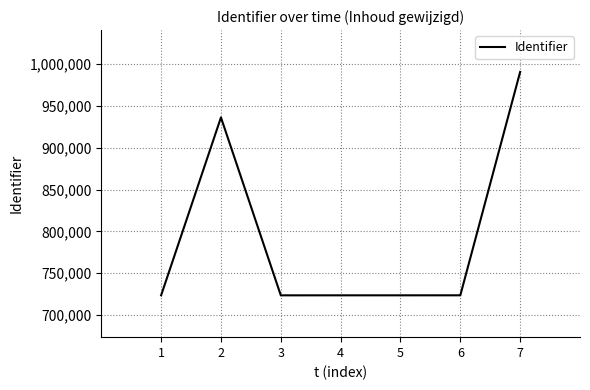

Count the number of categories in the chart.

7